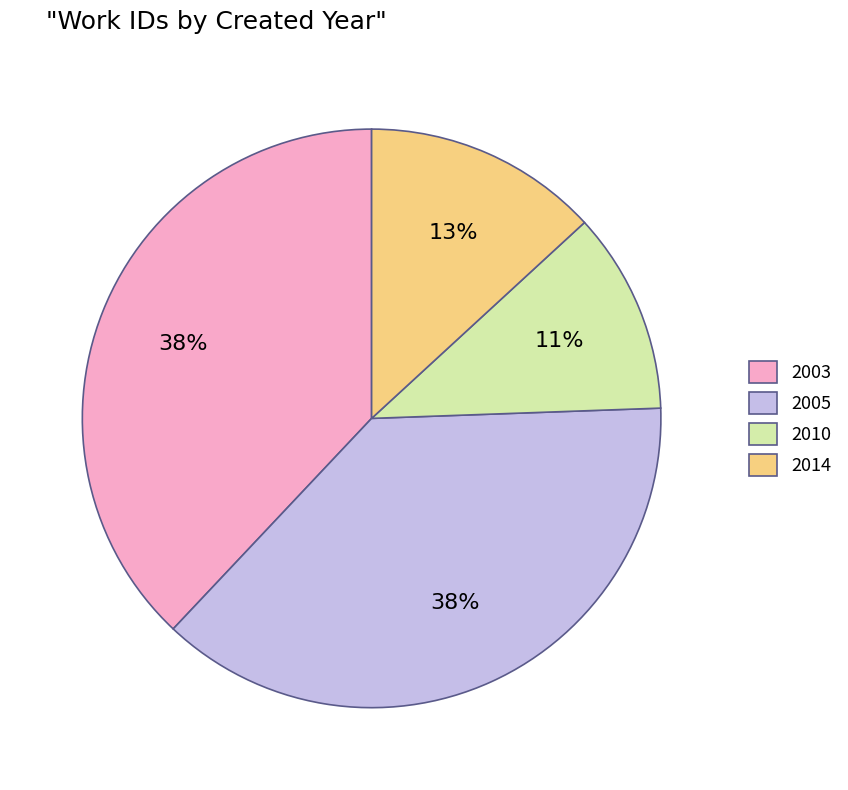

What percentage is the 2003 slice, to the nearest percent?

38%